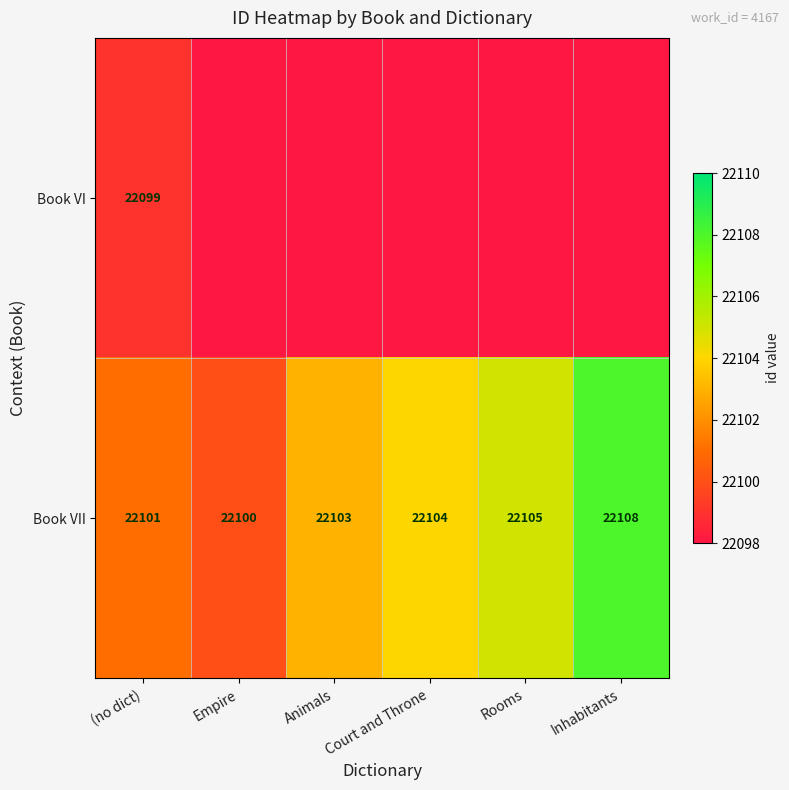

What is the difference between the Book VII values at Empire and Inhabitants?

8